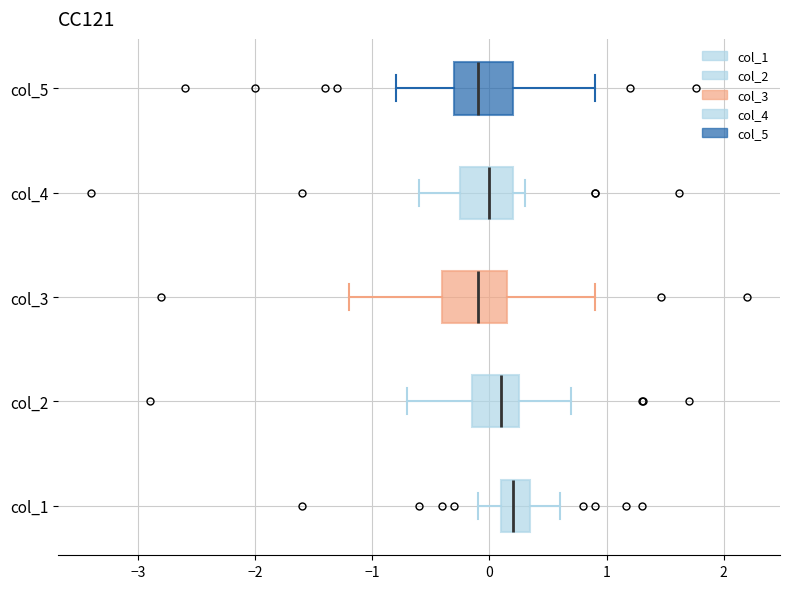

Where is the left edge of the box for col_1 on the x-axis? The values are not printed on the chart, so give them approximately, as read against the axis.

0.1